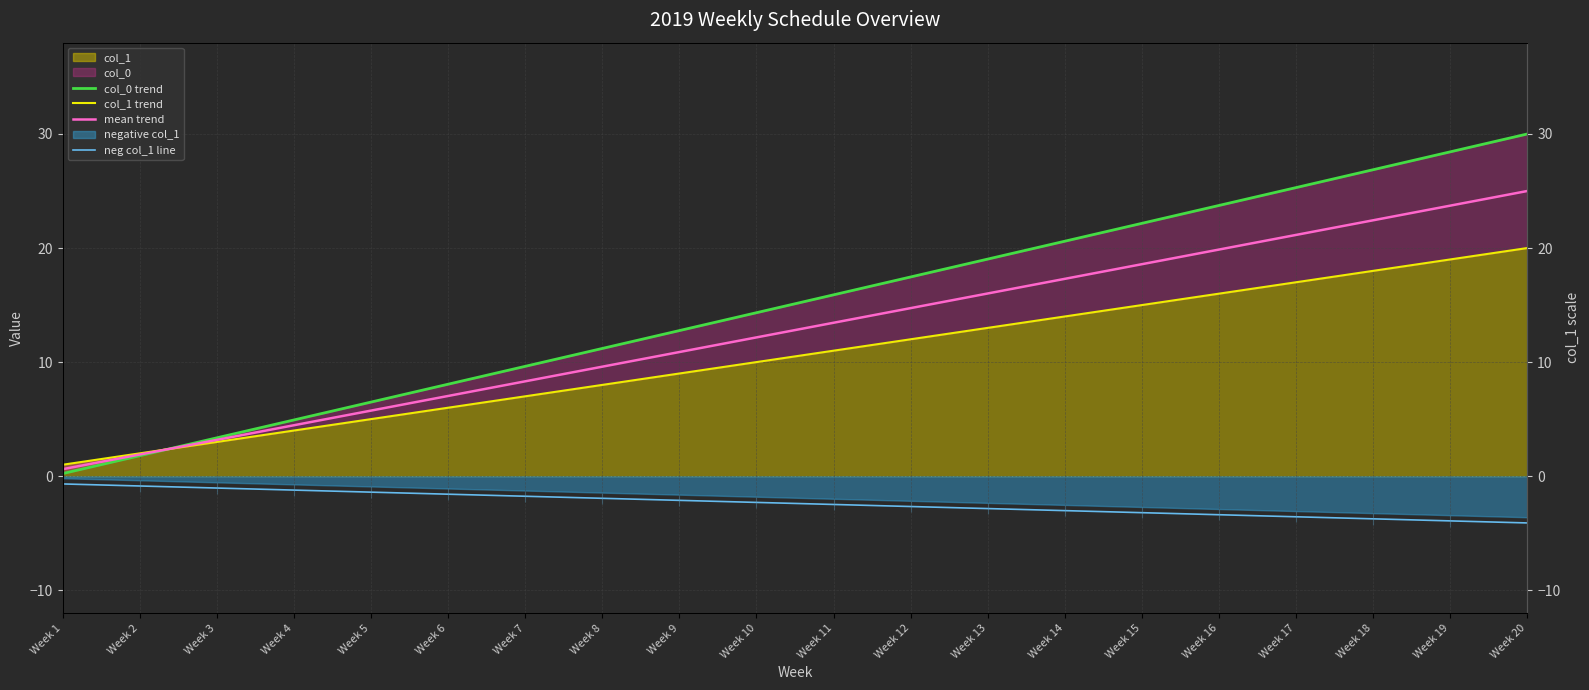

Rank the categories by neg col_1 line value from lowest to highest.

Week 20, Week 19, Week 18, Week 17, Week 16, Week 15, Week 14, Week 13, Week 12, Week 11, Week 10, Week 9, Week 8, Week 7, Week 6, Week 5, Week 4, Week 3, Week 2, Week 1